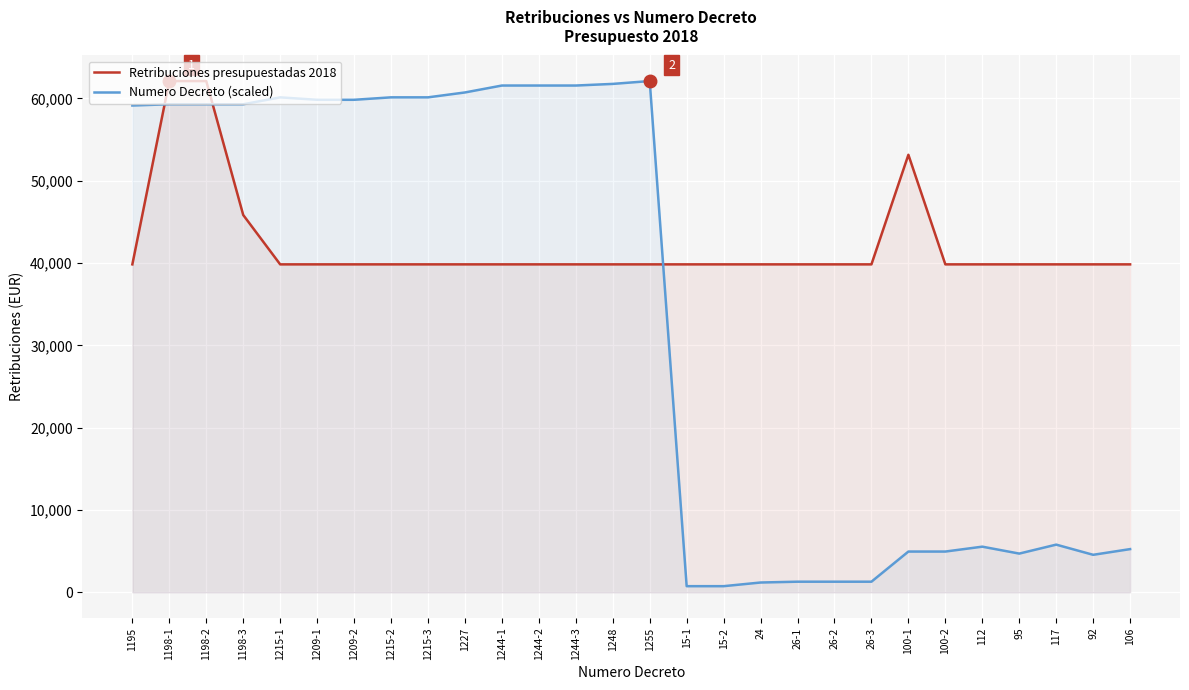

What is the difference between the Numero Decreto (scaled) values at 100-2 and 1215-1?

55188.5